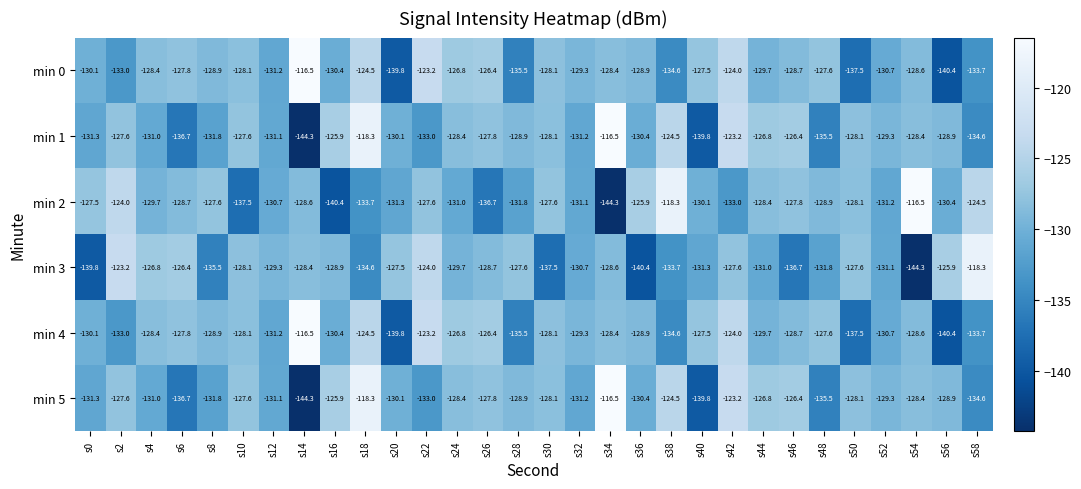

At which category is the sum across all series the highest?

s18